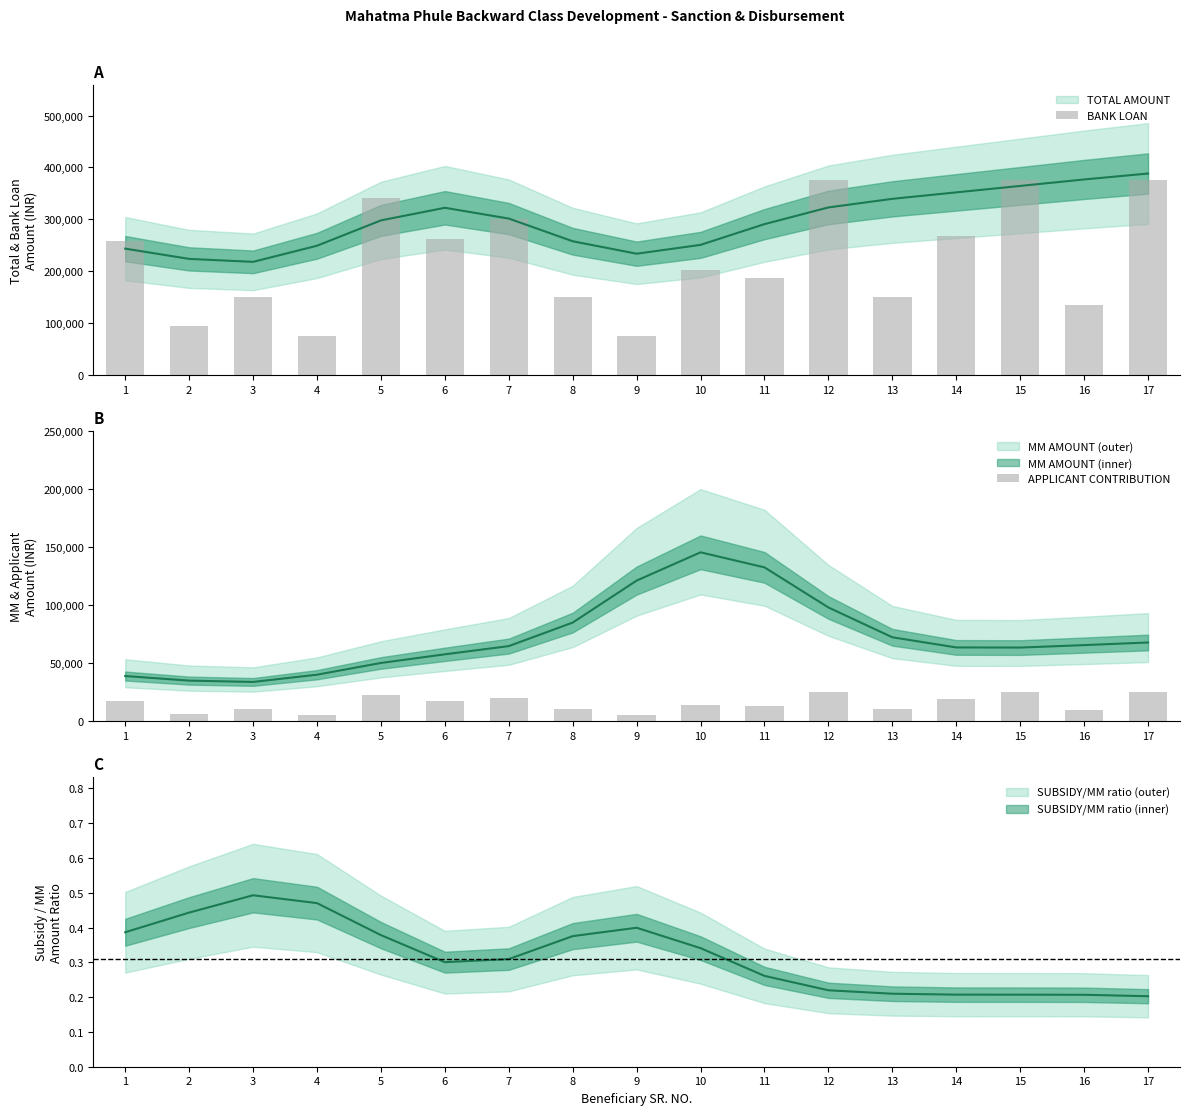

What is the difference between the second highest and second lowest values in the BANK LOAN series?

300000